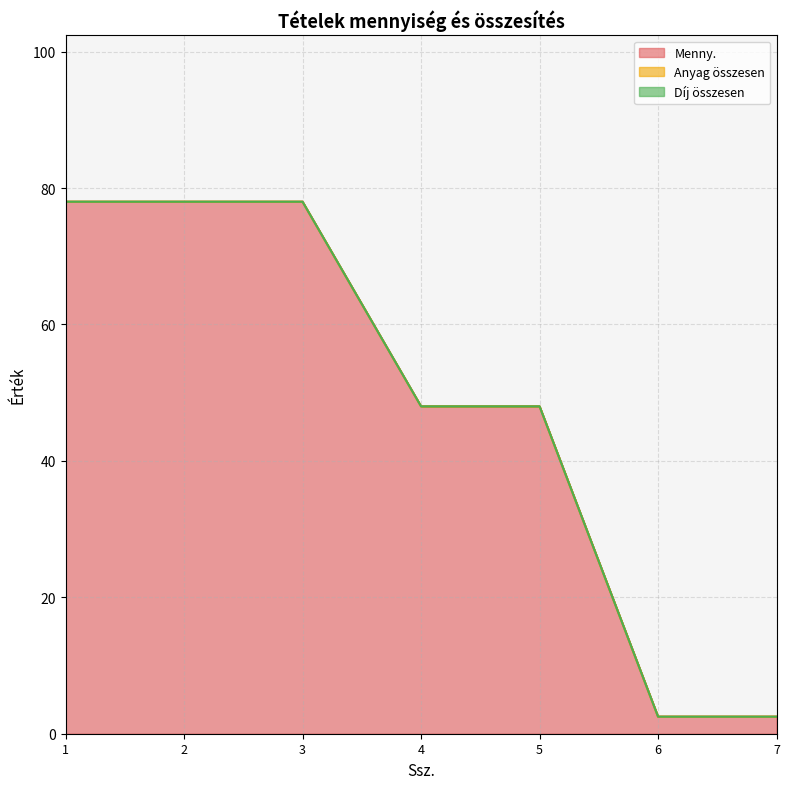

True or false: Menny. and Díj összesen cross at least once.

False